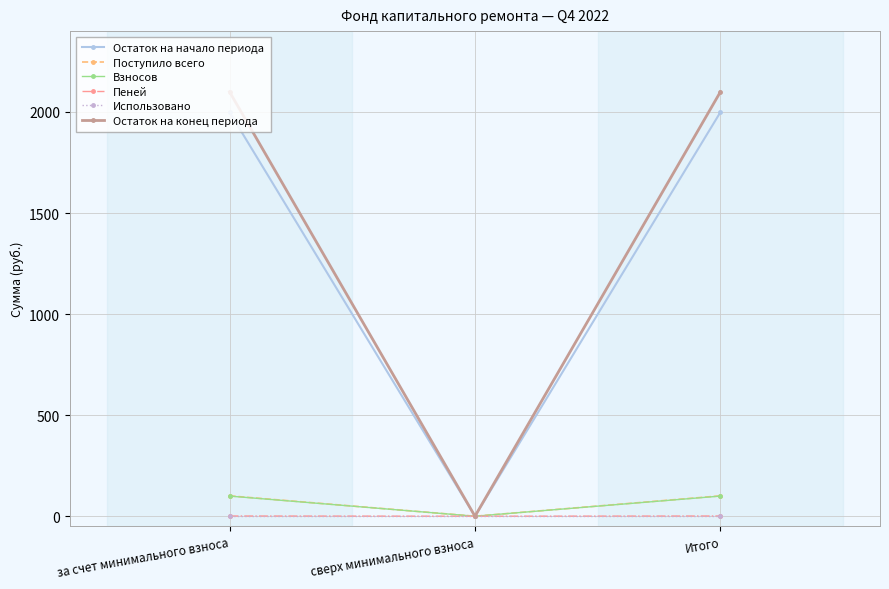

True or false: Использовано has a value of 0.0 at сверх минимального взноса.

True